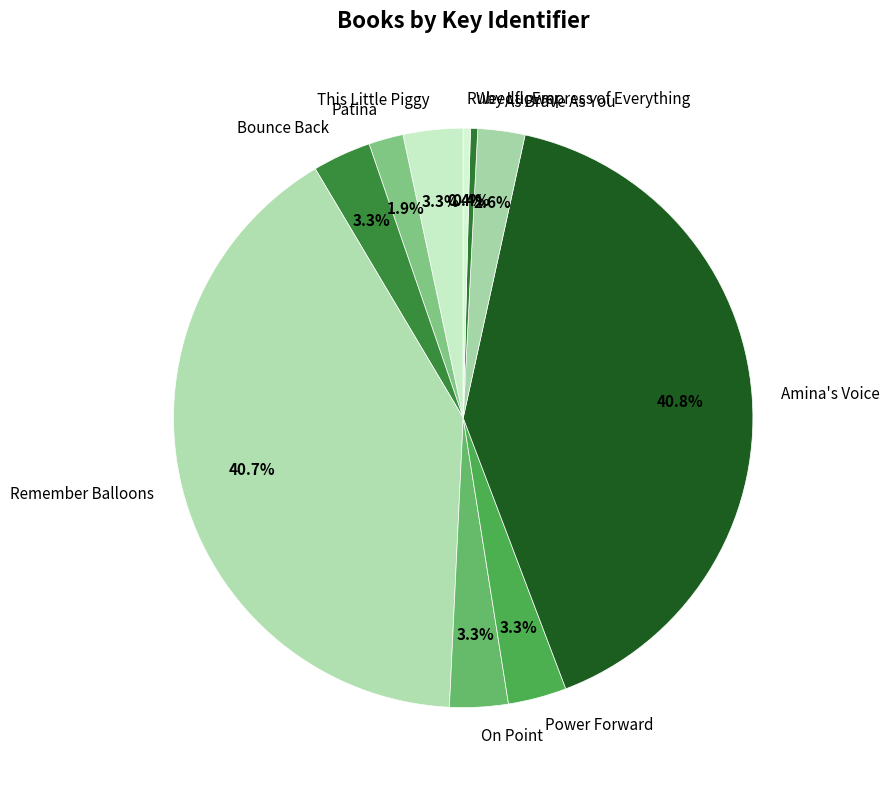

To the nearest percent, what is the average slice percentage?

10%